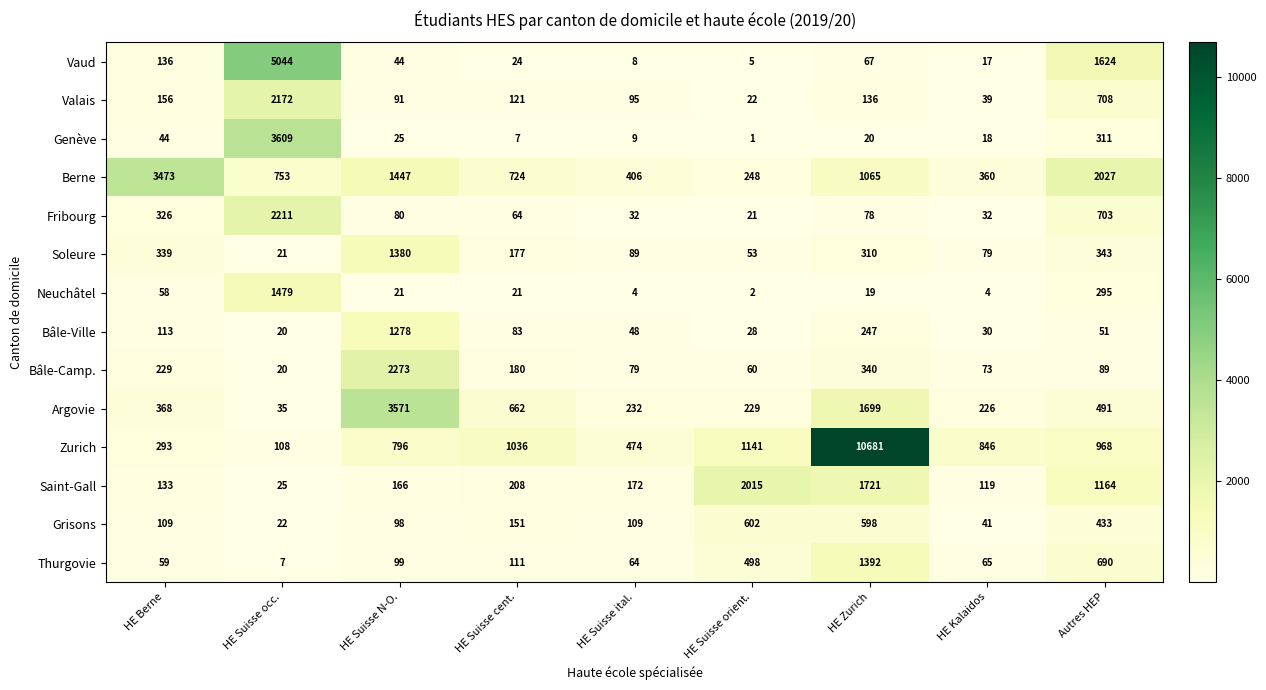

Rank the series at Autres HEP from lowest to highest value.

Bâle-Ville, Bâle-Camp., Neuchâtel, Genève, Soleure, Grisons, Argovie, Thurgovie, Fribourg, Valais, Zurich, Saint-Gall, Vaud, Berne